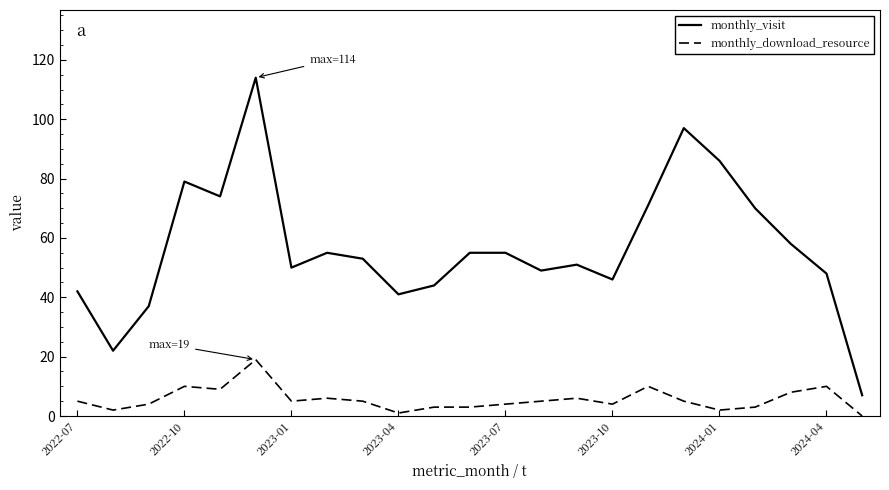

List the series in order of their overall mean, highest first.

monthly_visit, monthly_download_resource